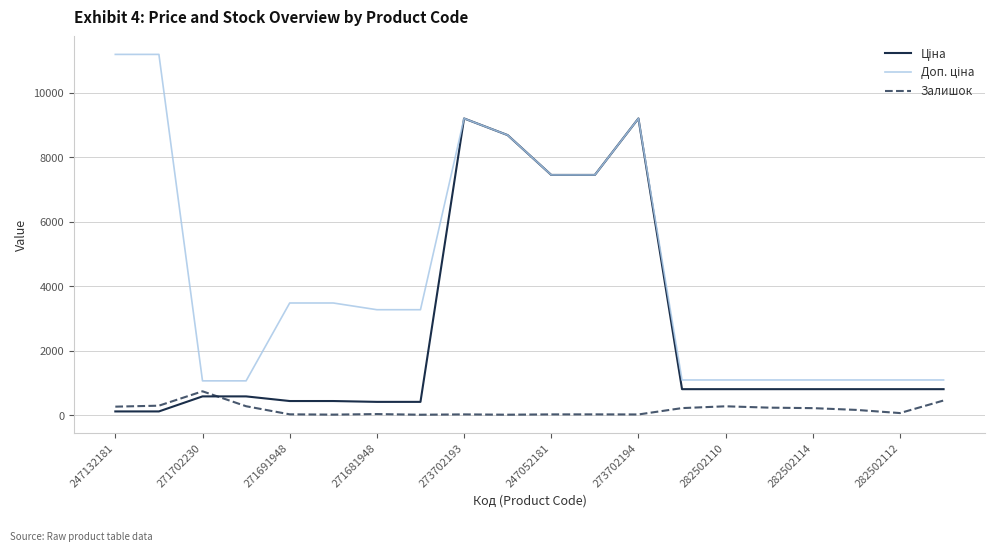

What is the greatest value displayed?

11182.0